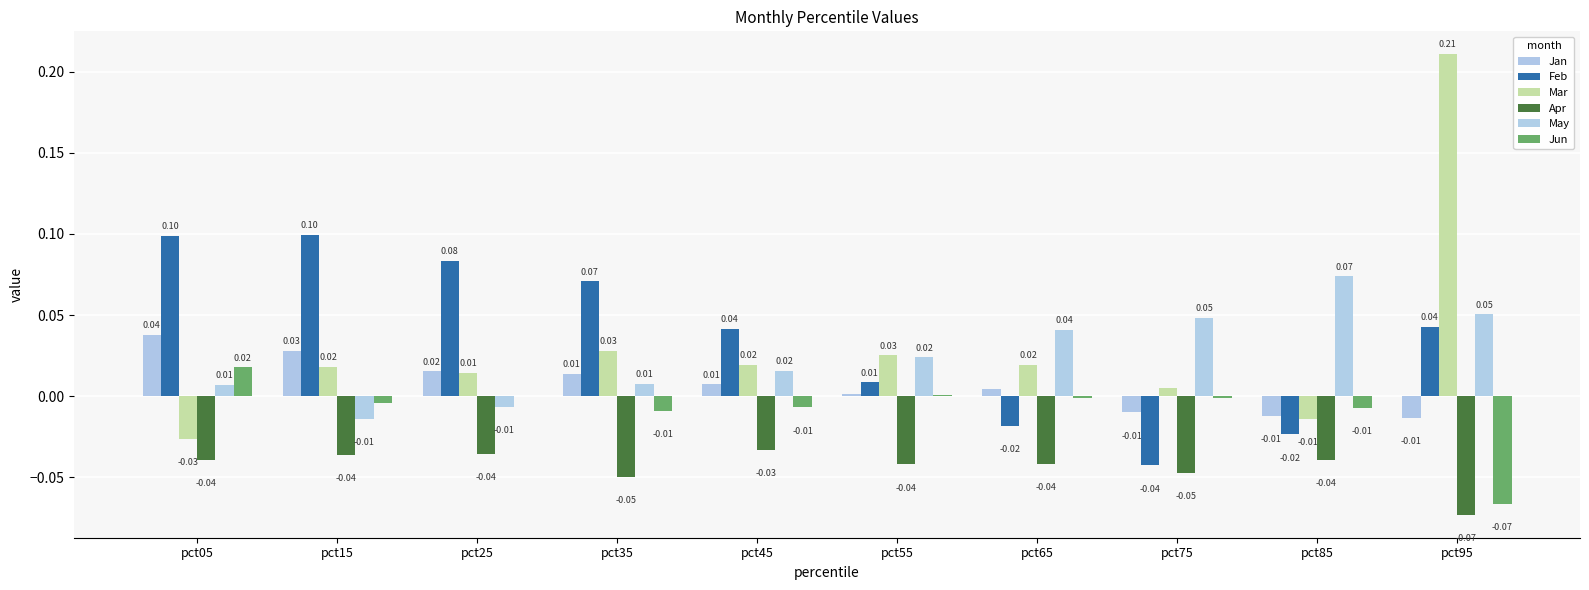

How many groups of bars are there?

10